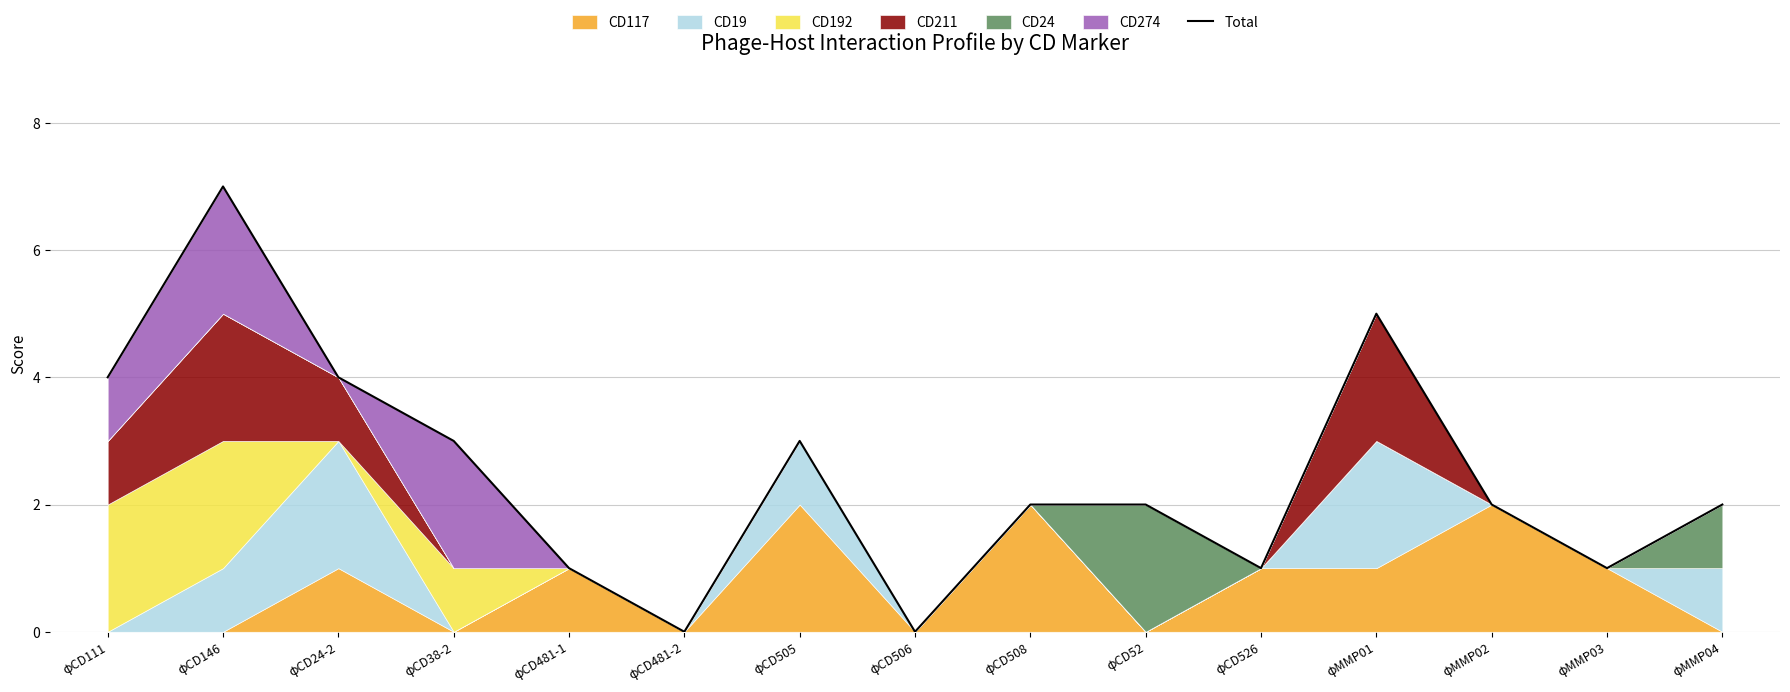

Which has a higher value, φMMP04 or φMMP02?

φMMP04